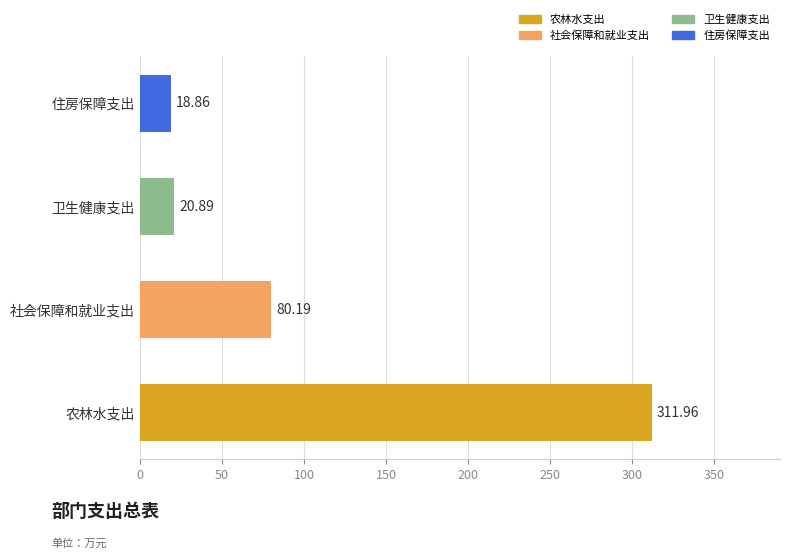

What is the change in value from 社会保障和就业支出 to 住房保障支出?

-61.3